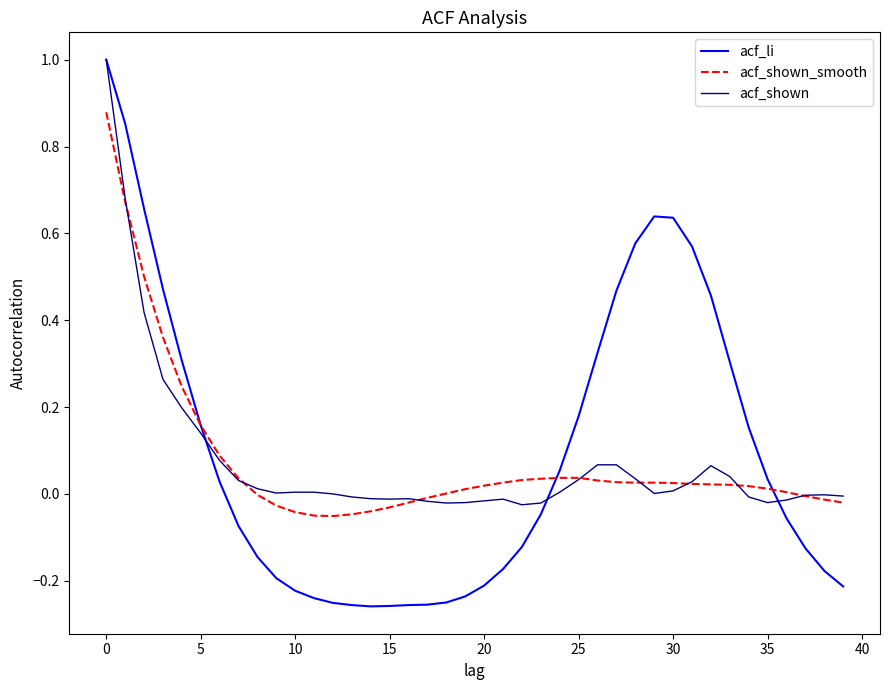

What is the maximum value shown in the chart?

1.0